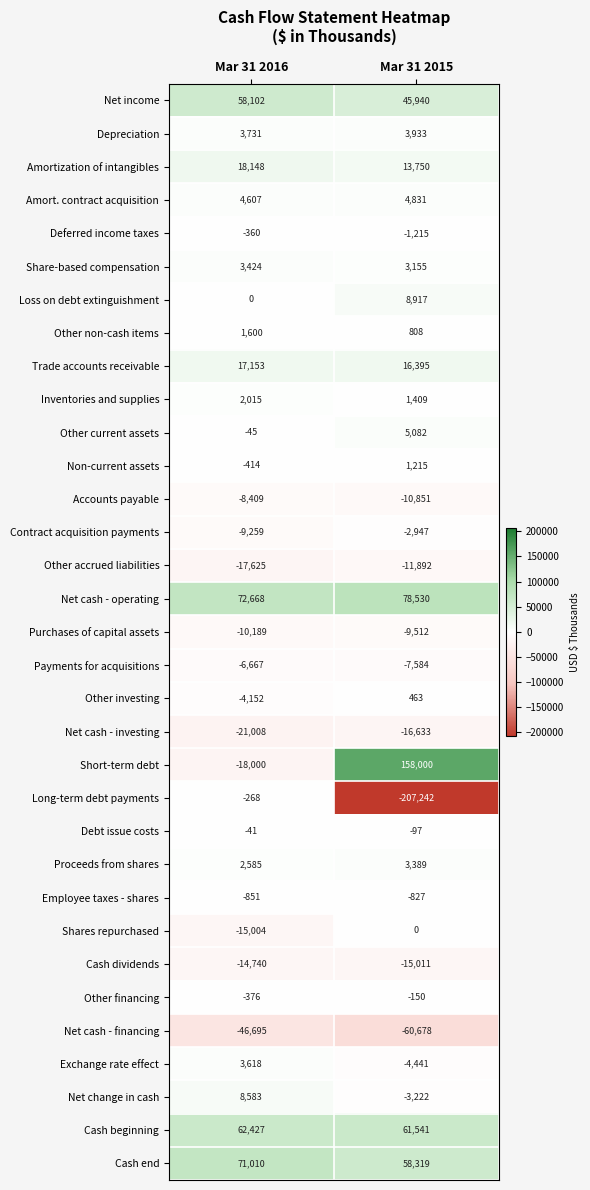

What is the difference between the Contract acquisition payments values at Mar 31 2016 and Mar 31 2015?

6312